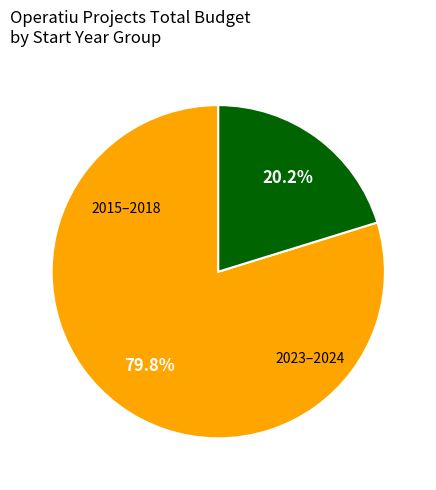

Is there any slice that represents more than half of the pie?

Yes